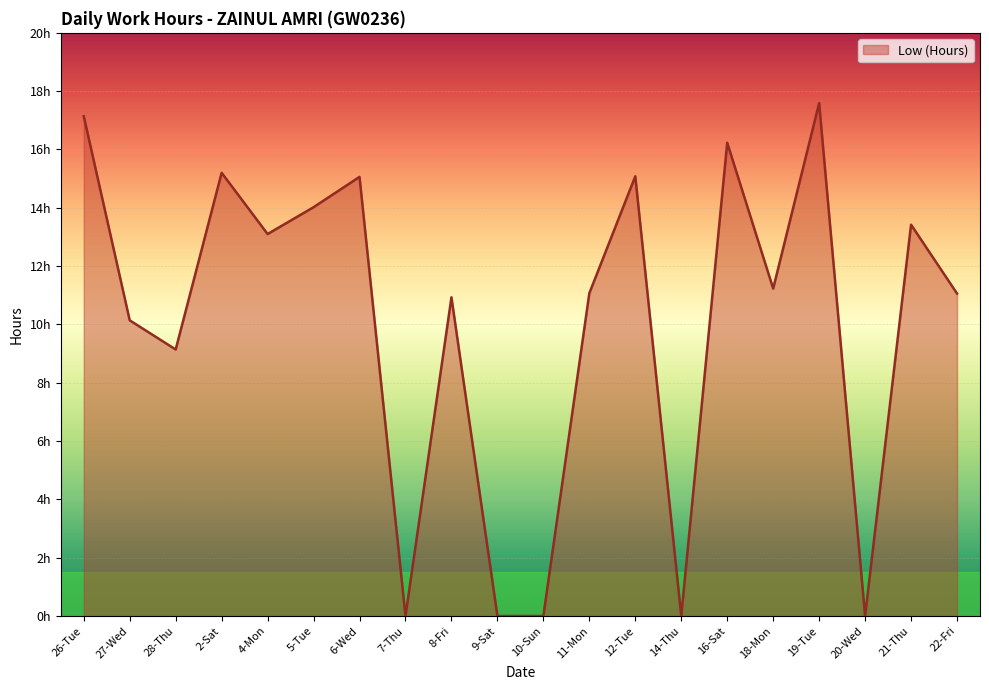

Is this an area chart (filled region under the line)?

Yes